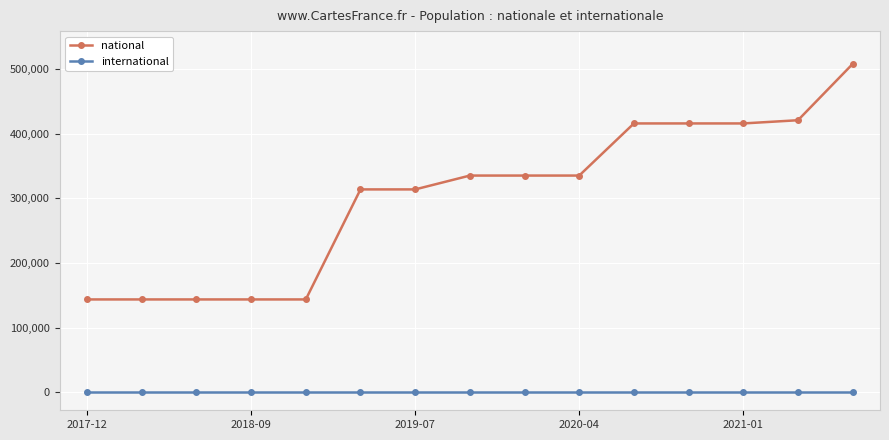

Which series has the widest spread of values?

national